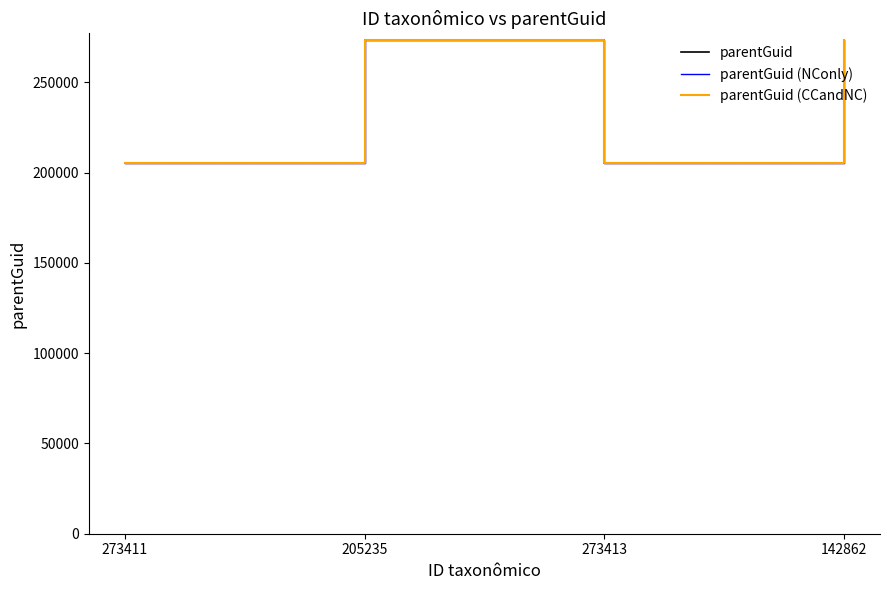

Where is parentGuid (NConly) nearest to the value 239534?

205235